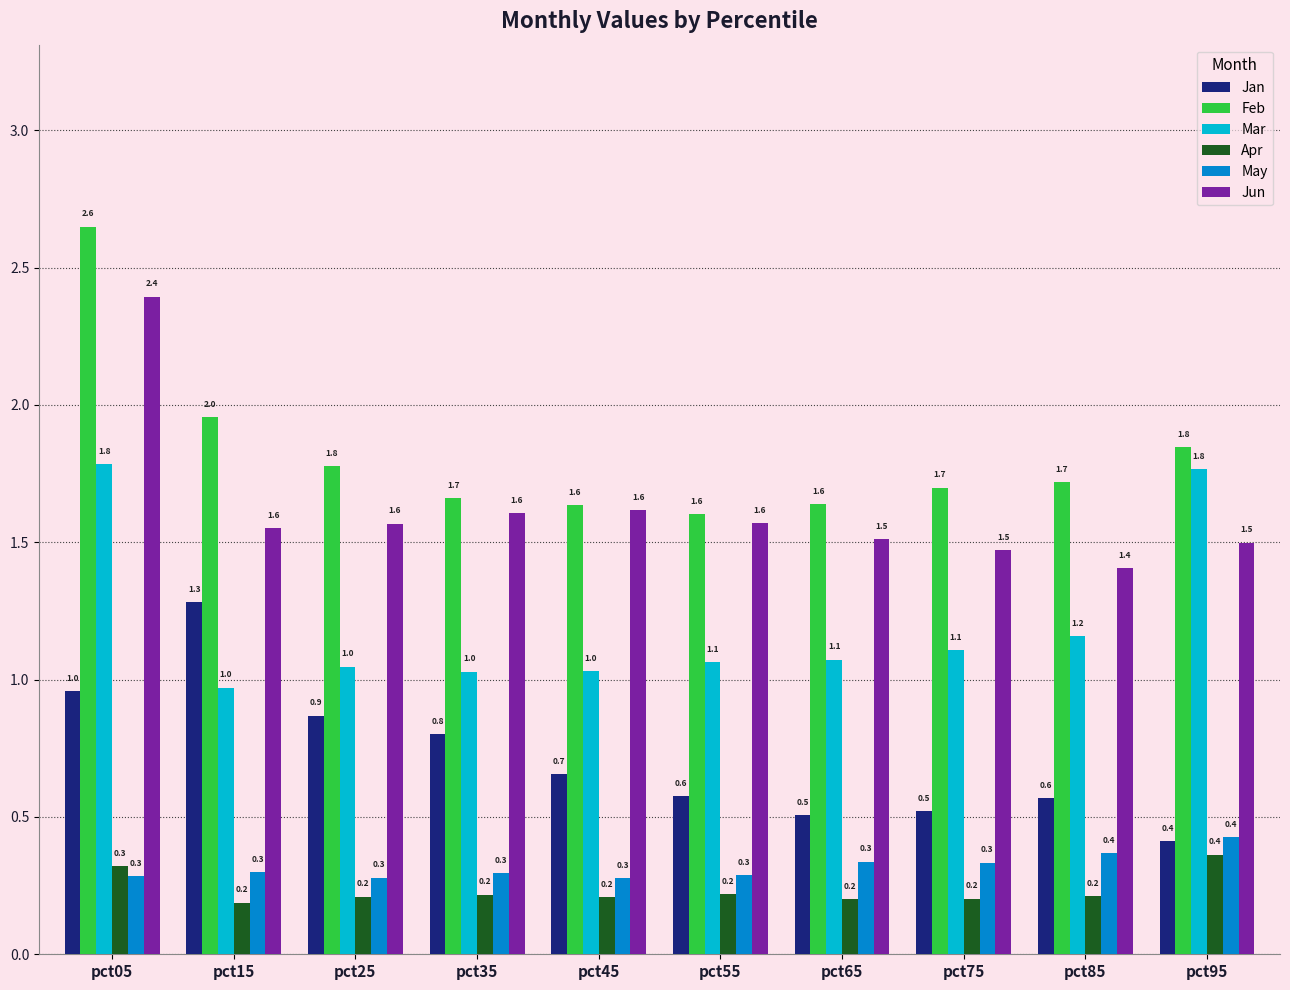

Reading left to right, extract all data points from this chart.

Jan: pct05=1.0	pct15=1.3	pct25=0.9	pct35=0.8	pct45=0.7	pct55=0.6	pct65=0.5	pct75=0.5	pct85=0.6	pct95=0.4
Feb: pct05=2.6	pct15=2.0	pct25=1.8	pct35=1.7	pct45=1.6	pct55=1.6	pct65=1.6	pct75=1.7	pct85=1.7	pct95=1.8
Mar: pct05=1.8	pct15=1.0	pct25=1.0	pct35=1.0	pct45=1.0	pct55=1.1	pct65=1.1	pct75=1.1	pct85=1.2	pct95=1.8
Apr: pct05=0.3	pct15=0.2	pct25=0.2	pct35=0.2	pct45=0.2	pct55=0.2	pct65=0.2	pct75=0.2	pct85=0.2	pct95=0.4
May: pct05=0.3	pct15=0.3	pct25=0.3	pct35=0.3	pct45=0.3	pct55=0.3	pct65=0.3	pct75=0.3	pct85=0.4	pct95=0.4
Jun: pct05=2.4	pct15=1.6	pct25=1.6	pct35=1.6	pct45=1.6	pct55=1.6	pct65=1.5	pct75=1.5	pct85=1.4	pct95=1.5